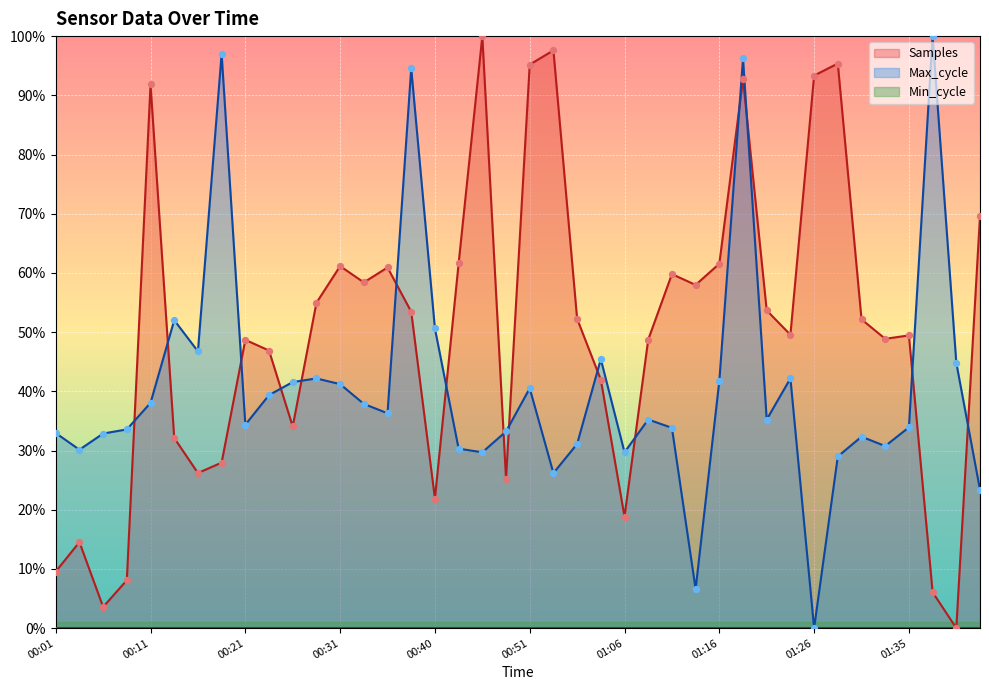

Which series reaches the maximum Y coordinate?

Samples